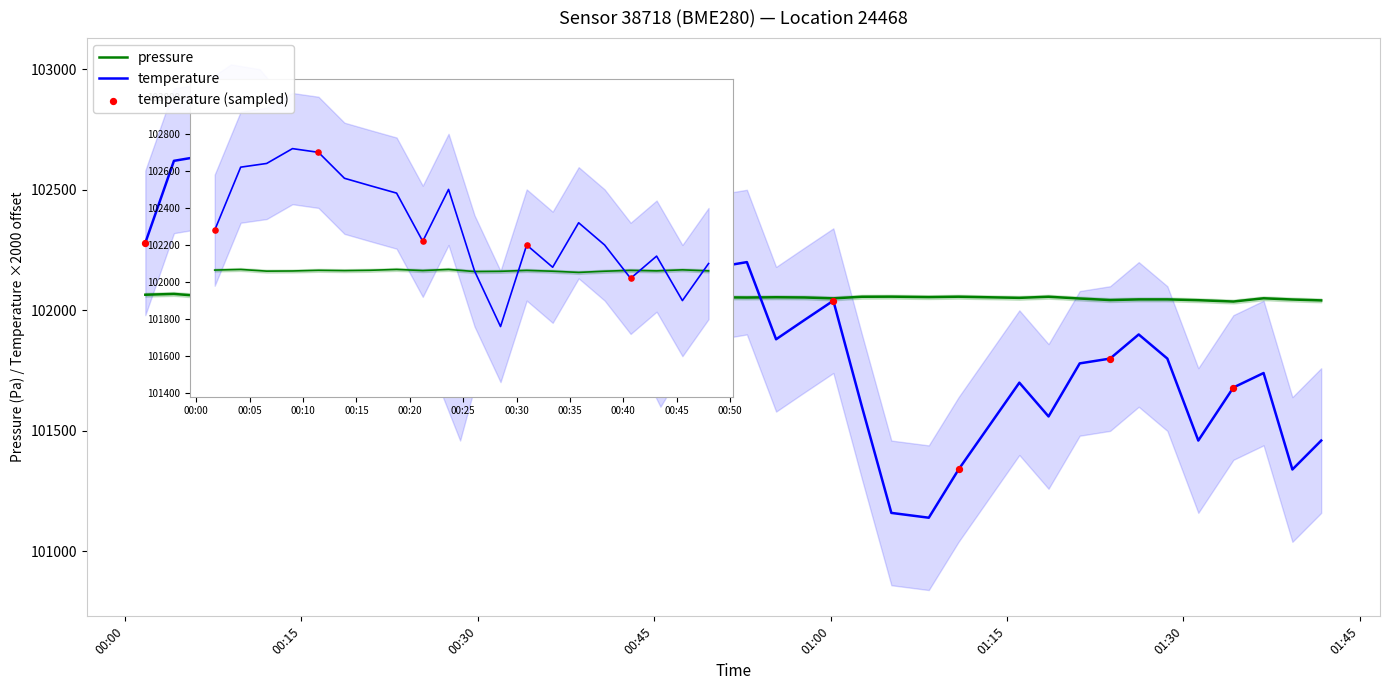

Is the value of temperature at 17 greater than the value of pressure at 12?

Yes